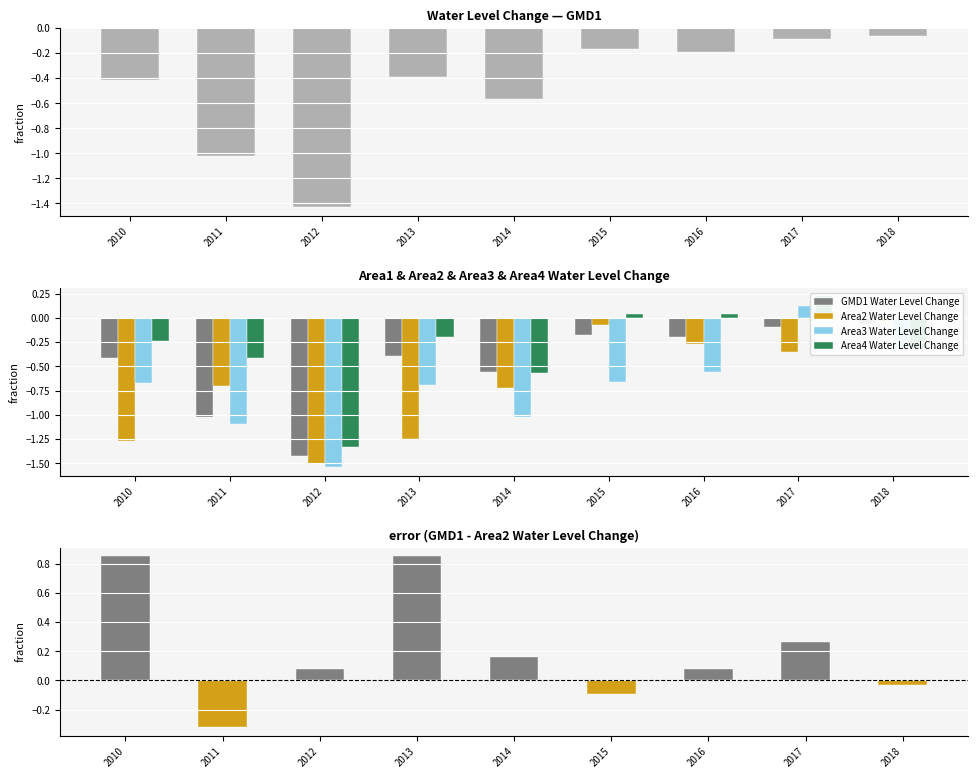

Reading left to right, transcribe all the data shown in this chart.

GMD1 Water Level Change: -0.4	-1.0	-1.4	-0.4	-0.6	-0.2	-0.2	-0.1	-0.1
Area2 Water Level Change: -1.3	-0.7	-1.5	-1.2	-0.7	-0.1	-0.3	-0.4	-0.0
Area3 Water Level Change: -0.7	-1.1	-1.5	-0.7	-1.0	-0.7	-0.6	0.1	-0.3
Area4 Water Level Change: -0.2	-0.4	-1.3	-0.2	-0.6	0.0	0.0	0.2	-0.3
GMD1 minus Area2: 0.9	-0.3	0.1	0.8	0.2	-0.1	0.1	0.3	-0.0